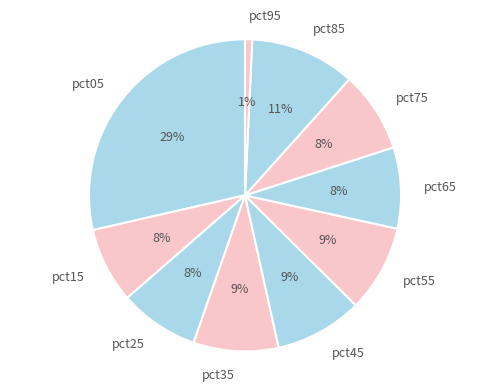

How many segments does this pie chart have?

10